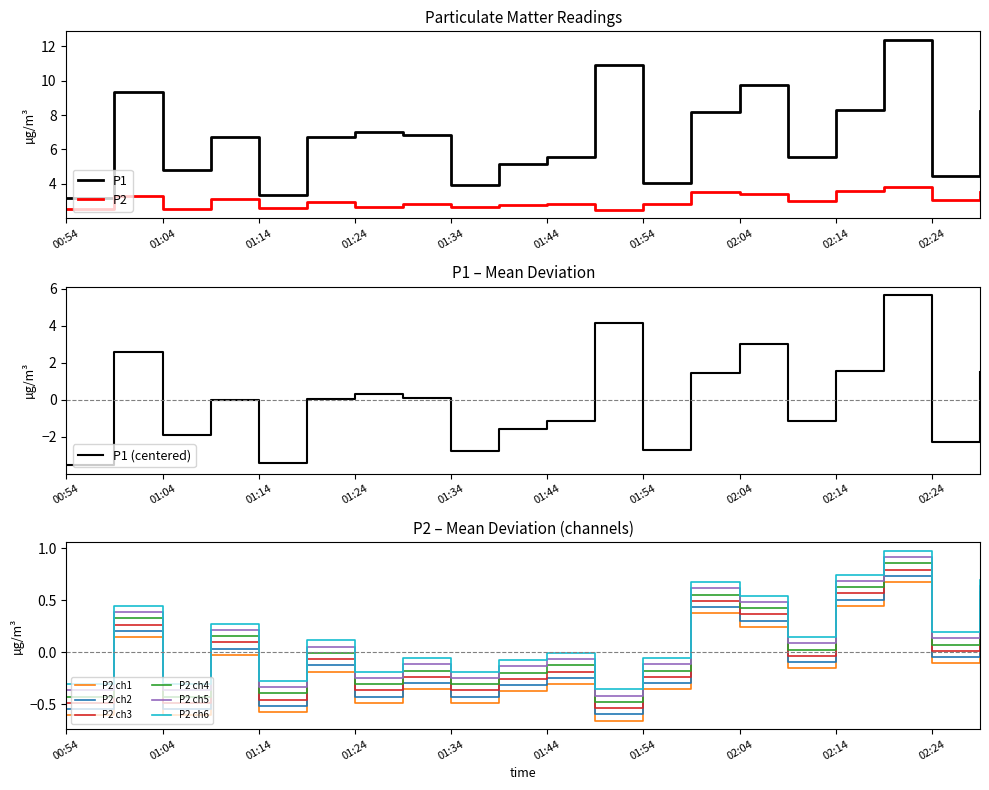

The value of P1 at 02:04 is 14.3. True or false?

False